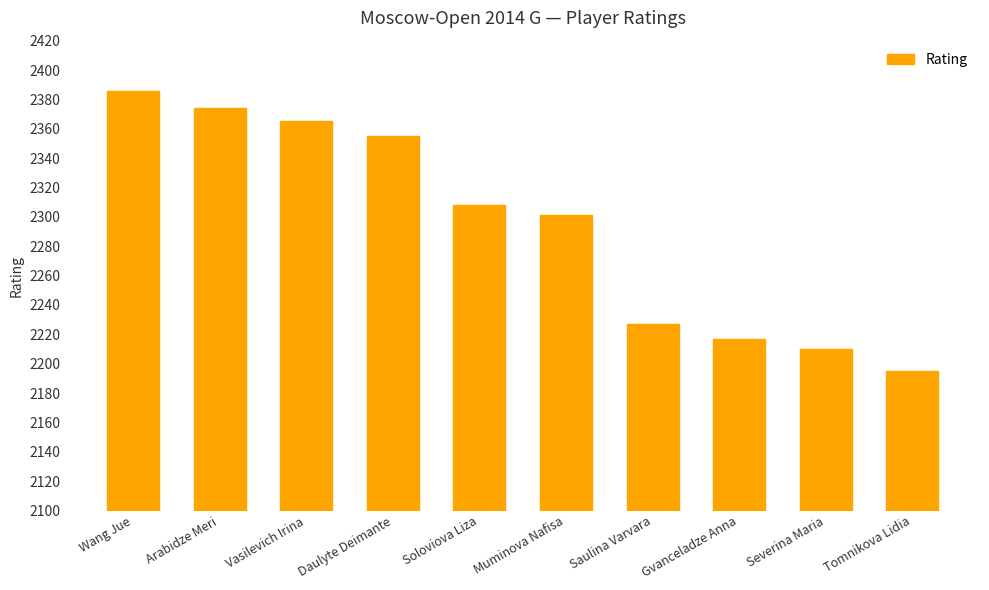

How many bars are there in total?

10